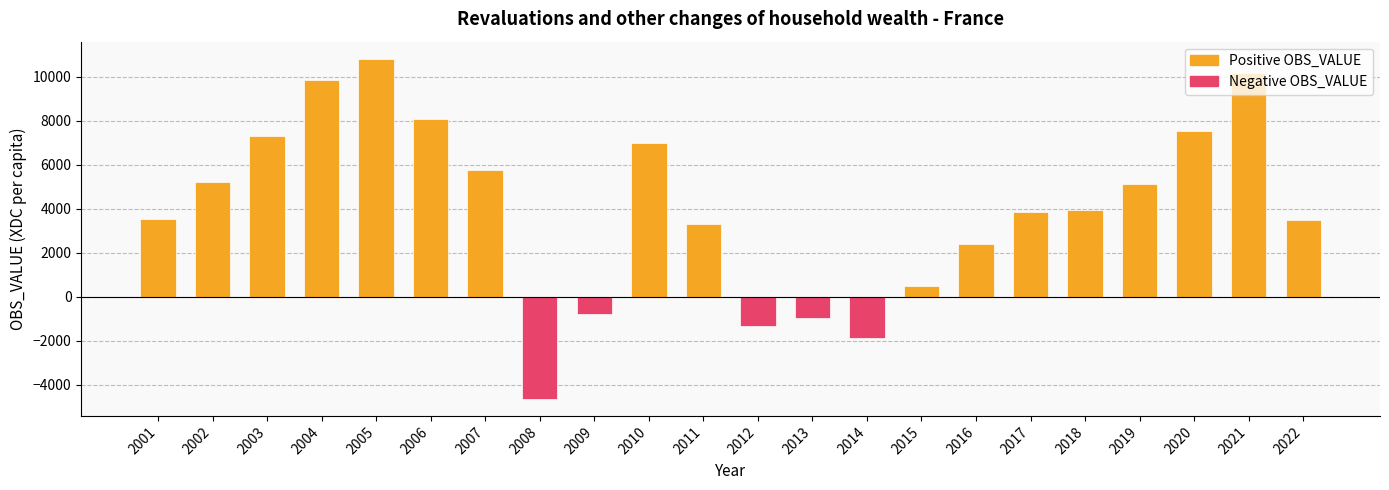

How many bars are there in total?

22